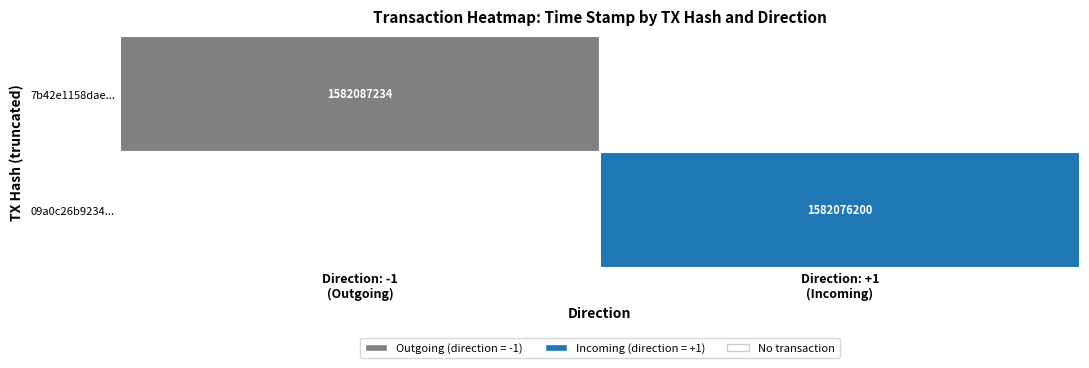

What is the difference between the highest and lowest values at 1?

11034